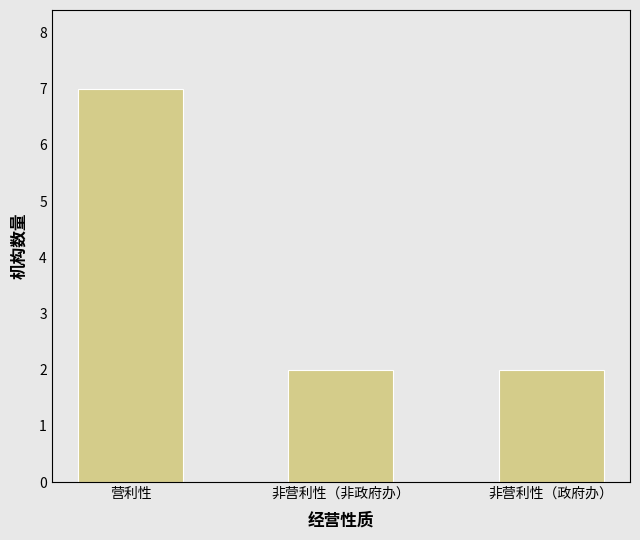

What is the change in value from 营利性 to 非营利性（政府办）?

-5